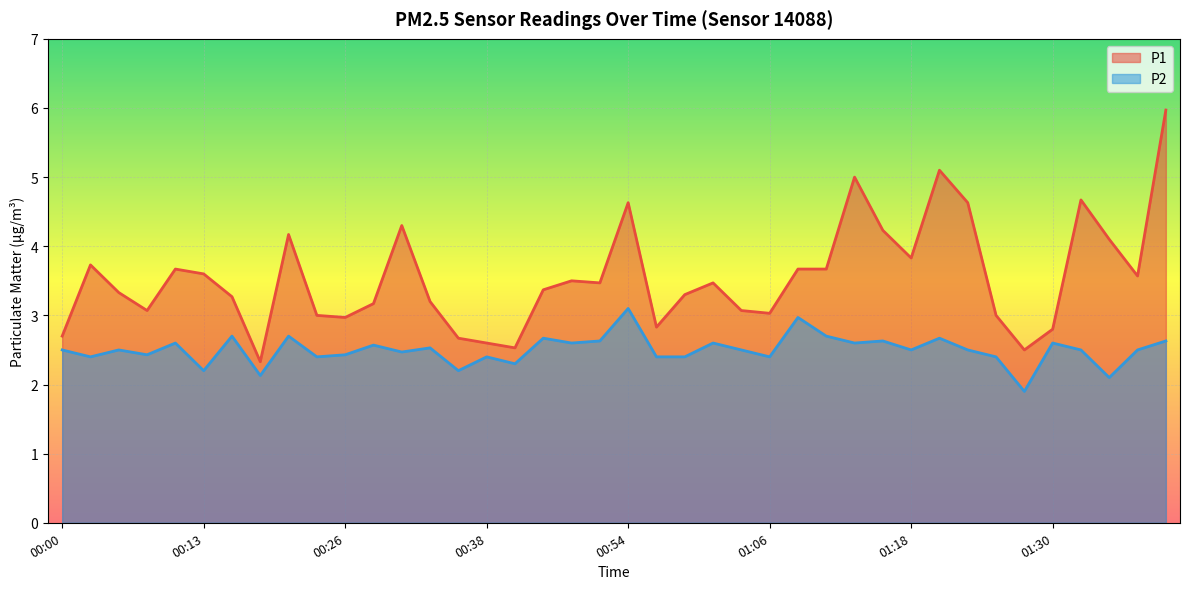

Which category has the lowest value across all series?

01:28